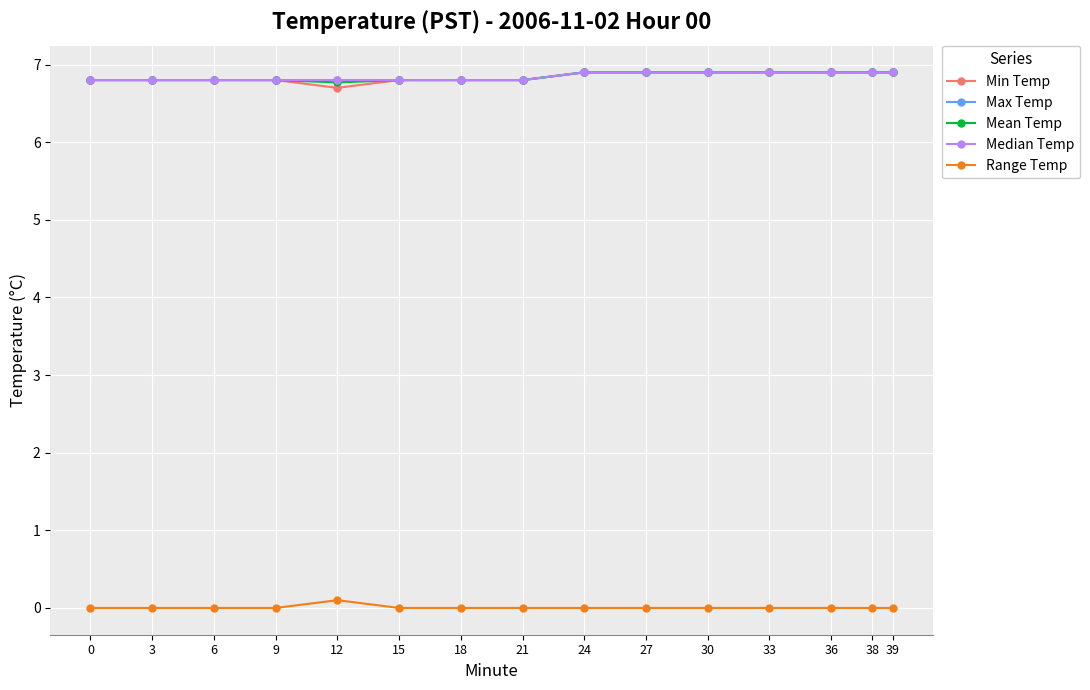

True or false: Median Temp and Min Temp cross at least once.

False